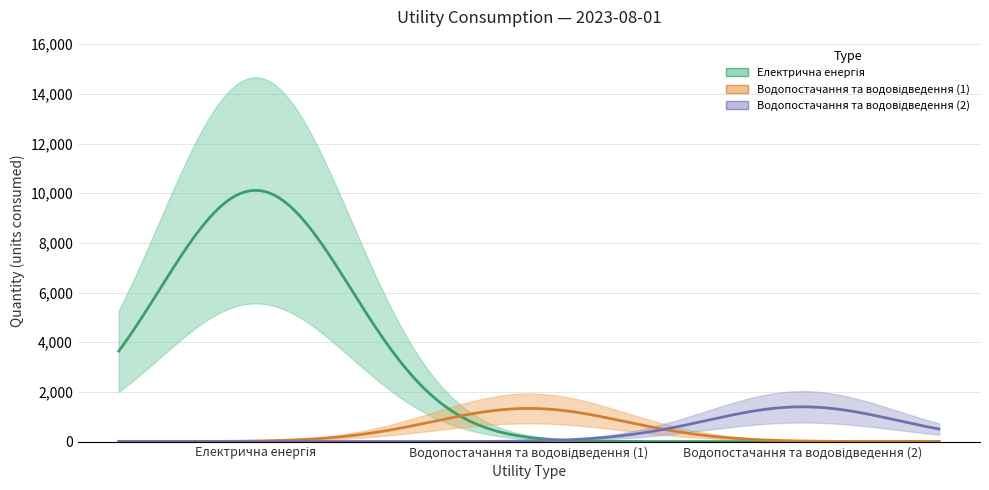

True or false: the data shows 14918 at Електрична енергія.

False